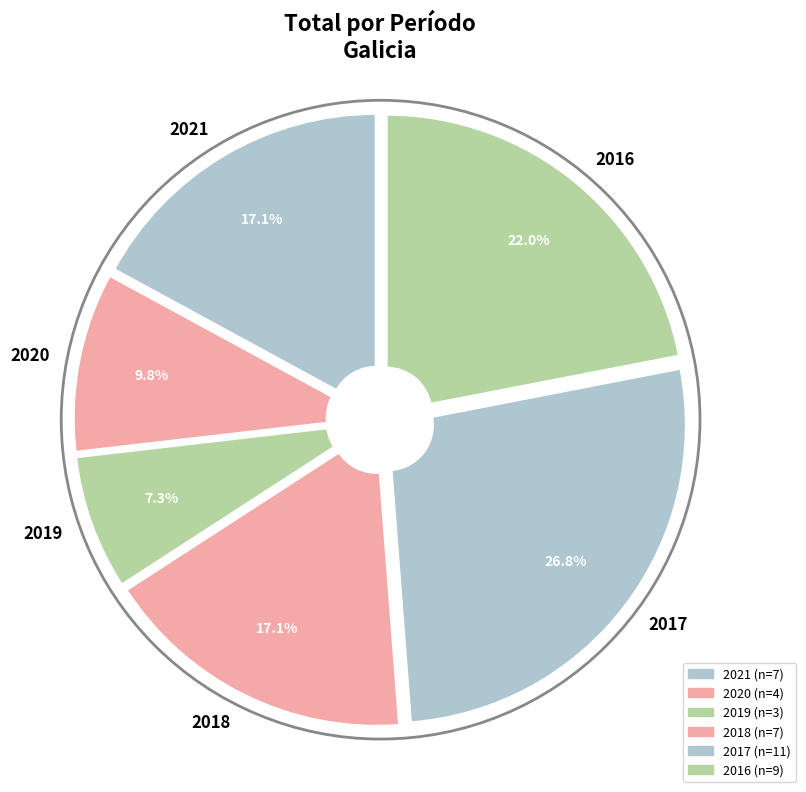

How many slices are in this pie chart?

6